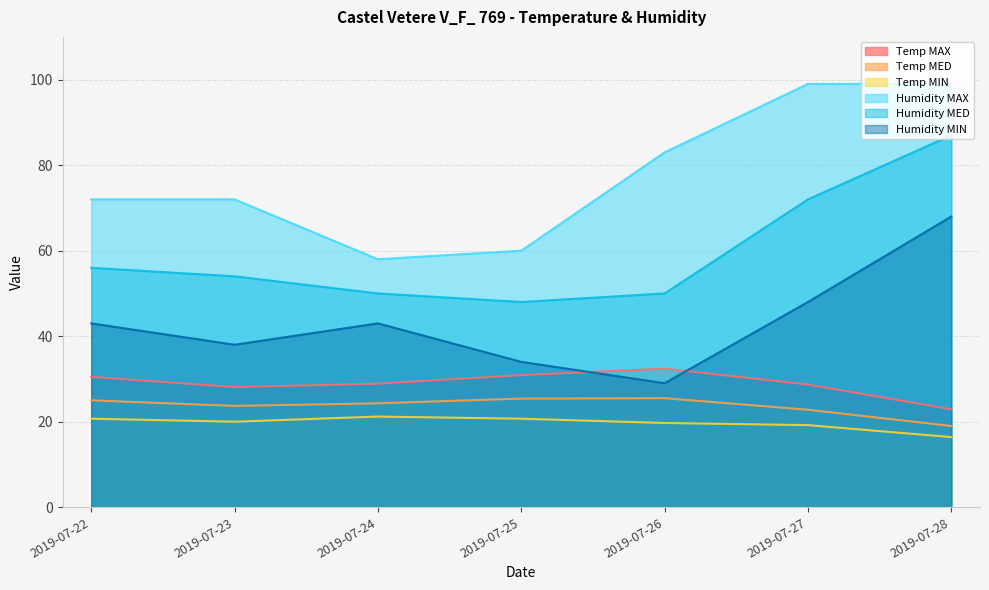

What is the sum of the Humidity MAX values at 2019-07-22 and 2019-07-27?

171.0